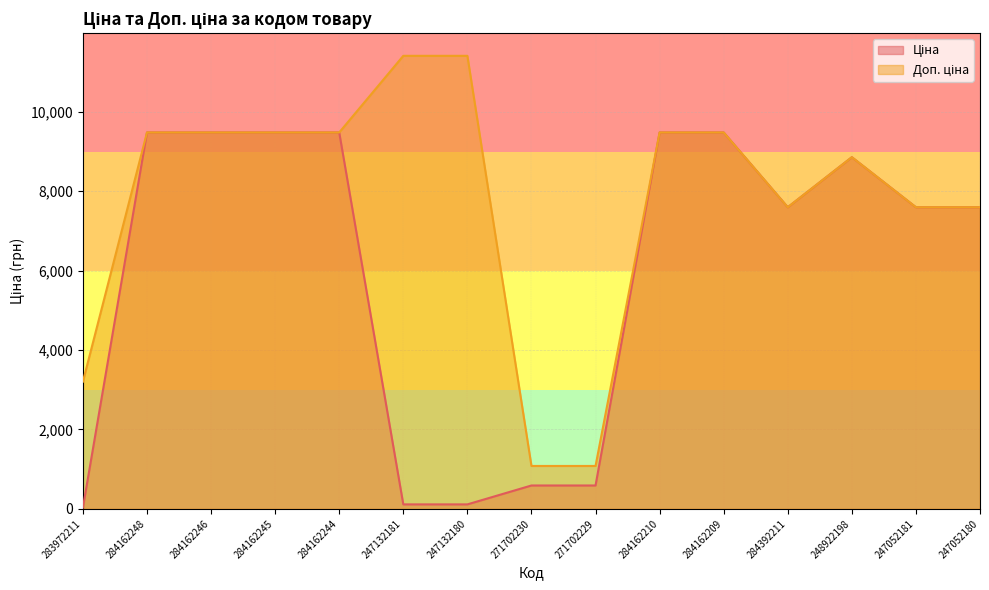

What is the label of the 2nd point from the left?

284162248